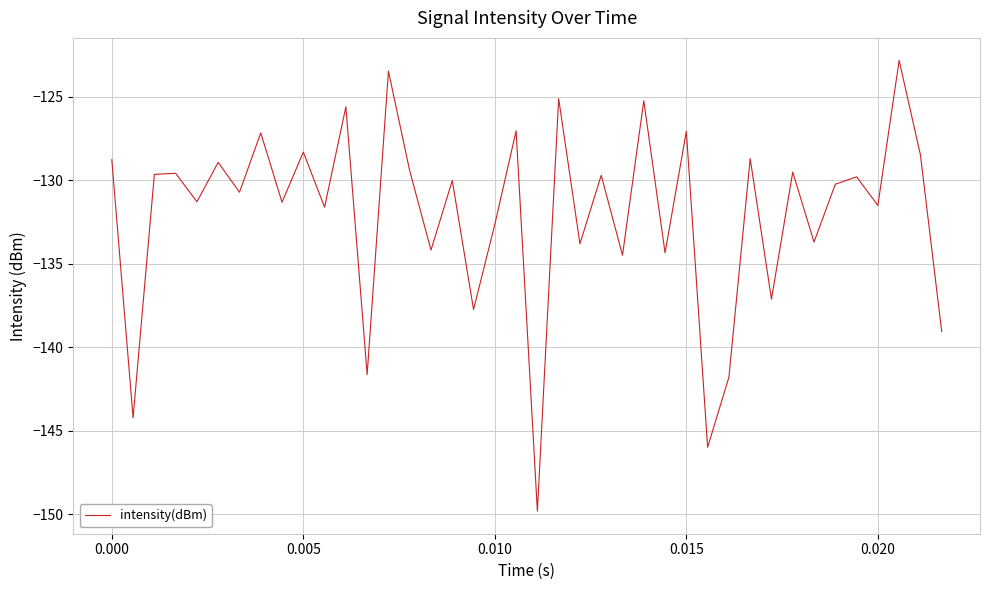

Is this an area chart (filled region under the line)?

No